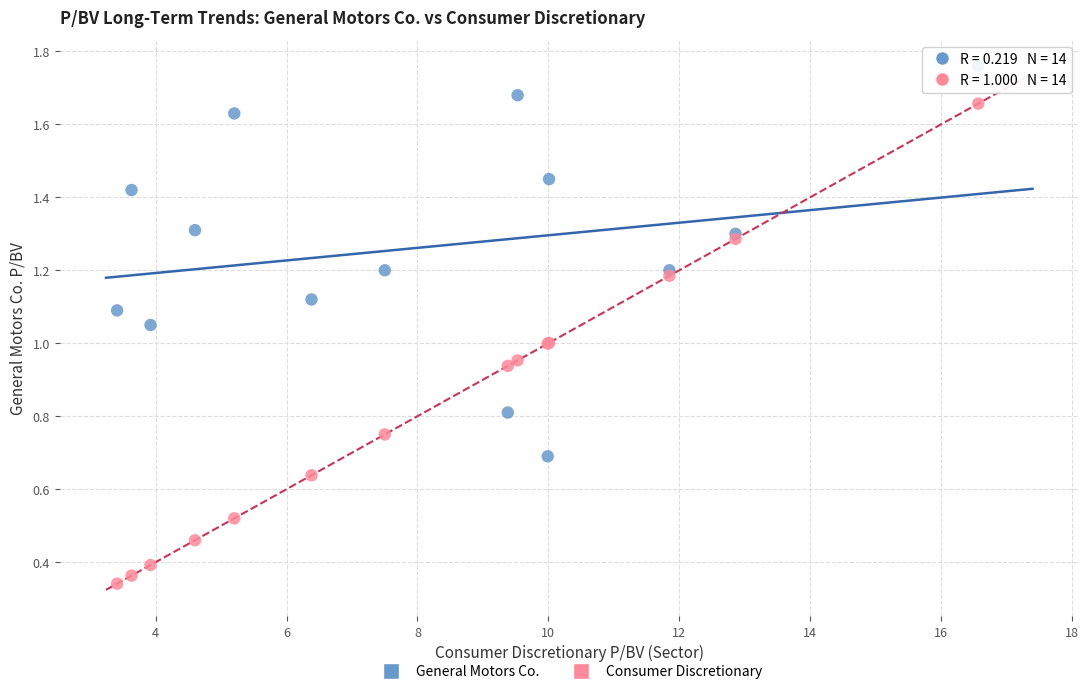

What is the X range (max minus min) for the scatter plot?

13.2